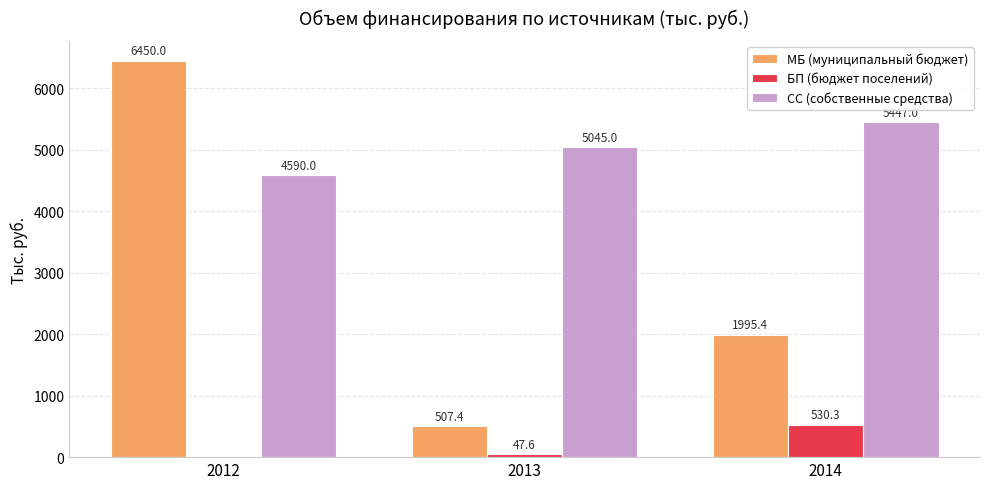

At which label does БП (бюджет поселений) first exceed 47?

2013